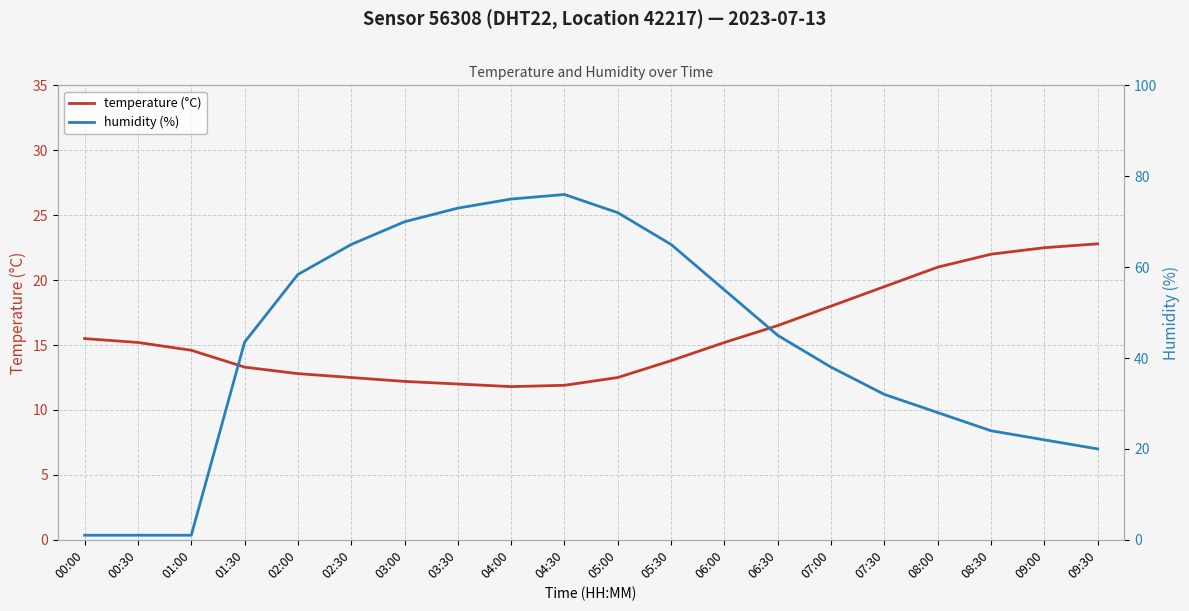

What is the difference between the maximum and minimum values in the humidity (%) series?

75.0